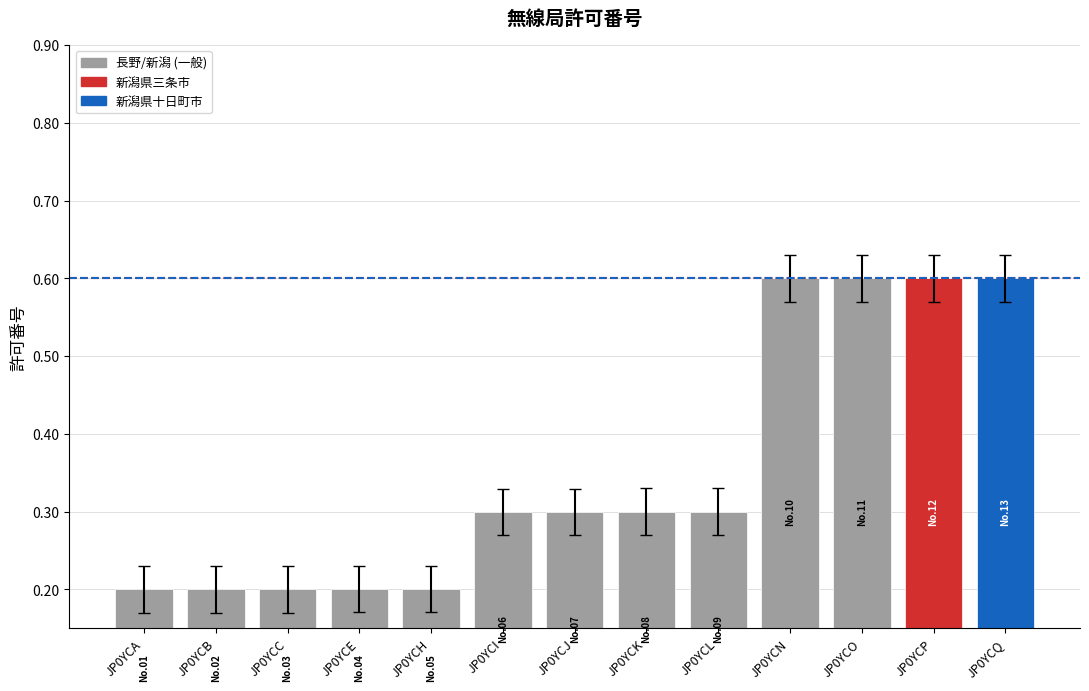

Between JP0YCE and JP0YCL, which is larger?

JP0YCL